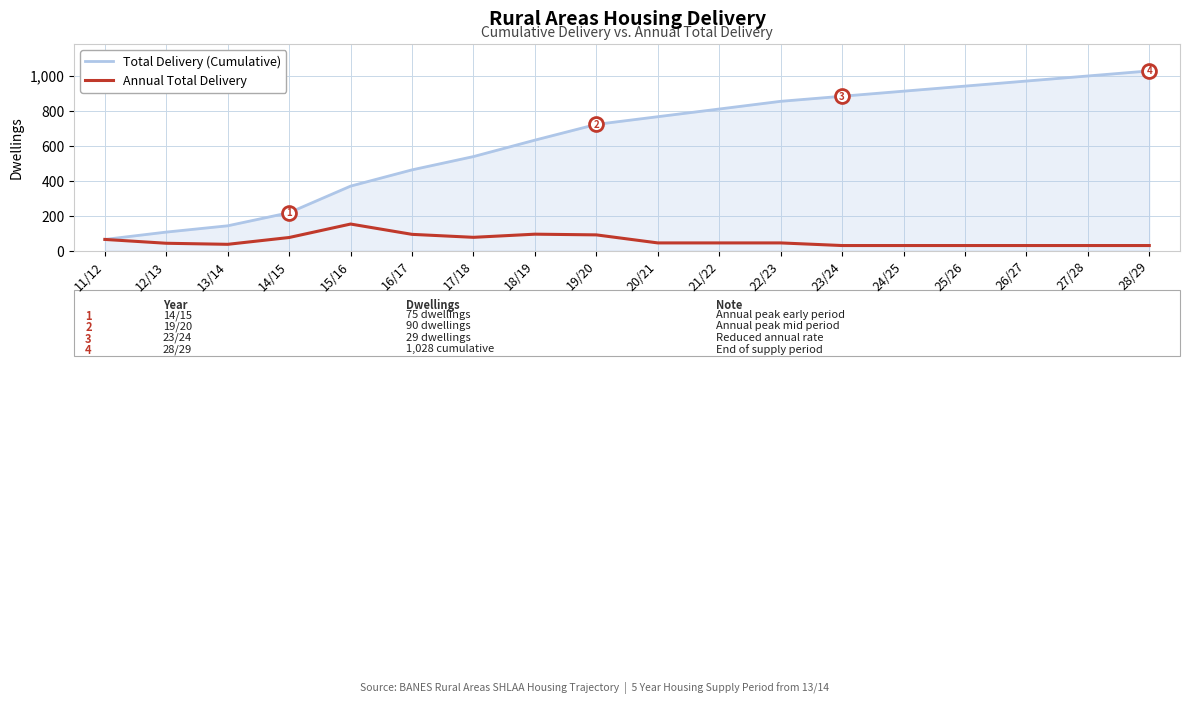

True or false: Total Delivery (Cumulative) has a value of 999 at 27/28.

True